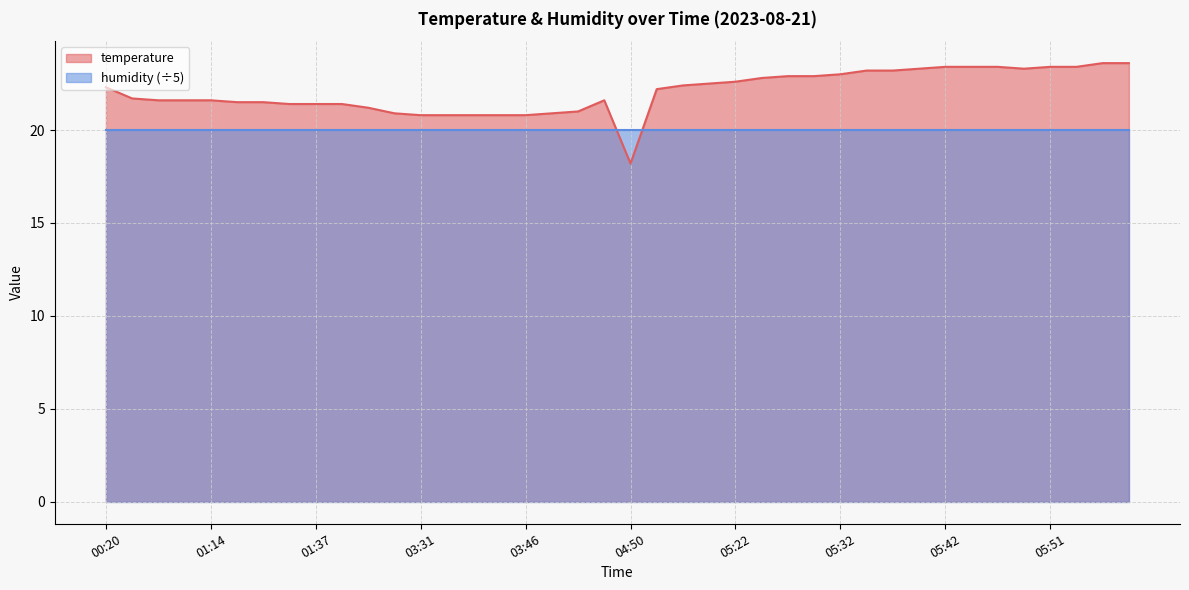

What is the difference between the maximum and second lowest values?

2.8